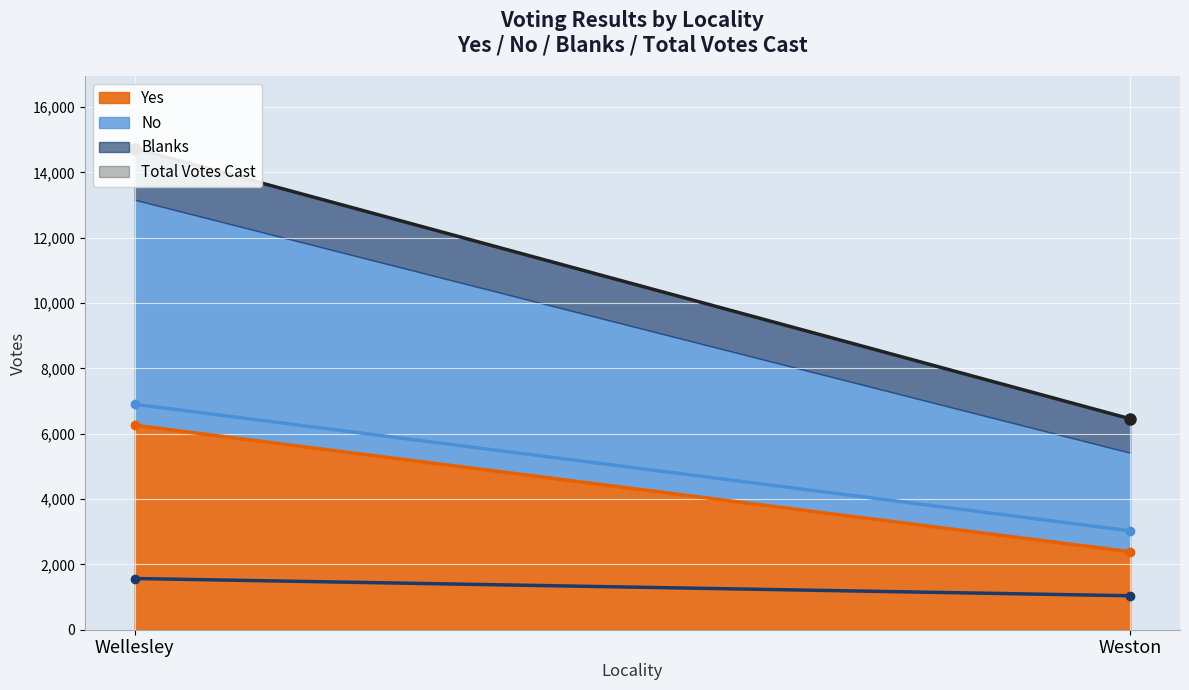

At which label does No reach its peak?

Wellesley